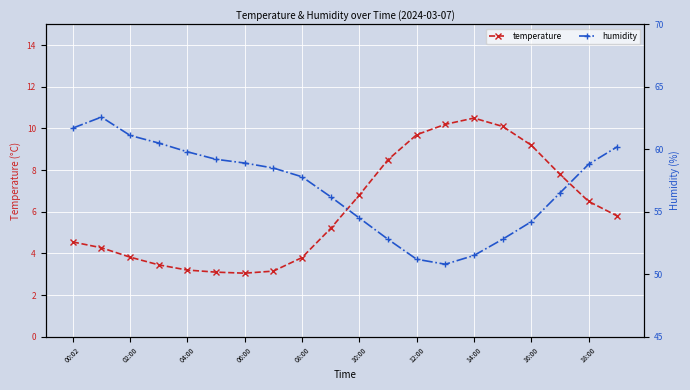

Rank the series at 00:02 from highest to lowest value.

humidity, temperature